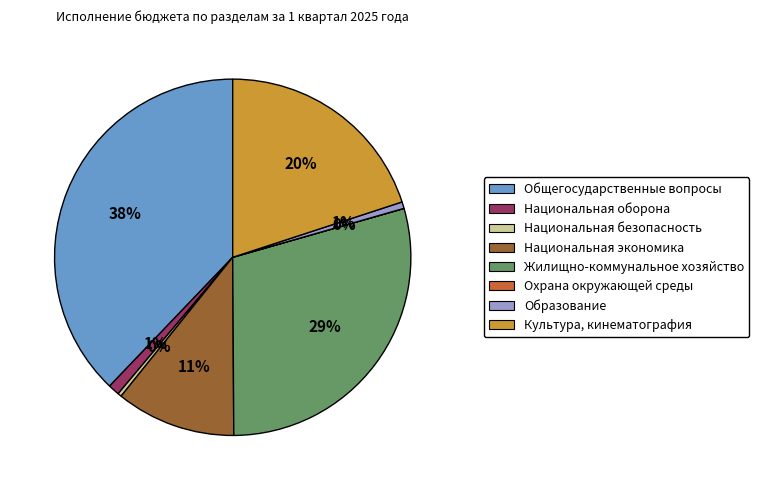

The Общегосударственные вопросы slice represents 38% of the pie. True or false?

True